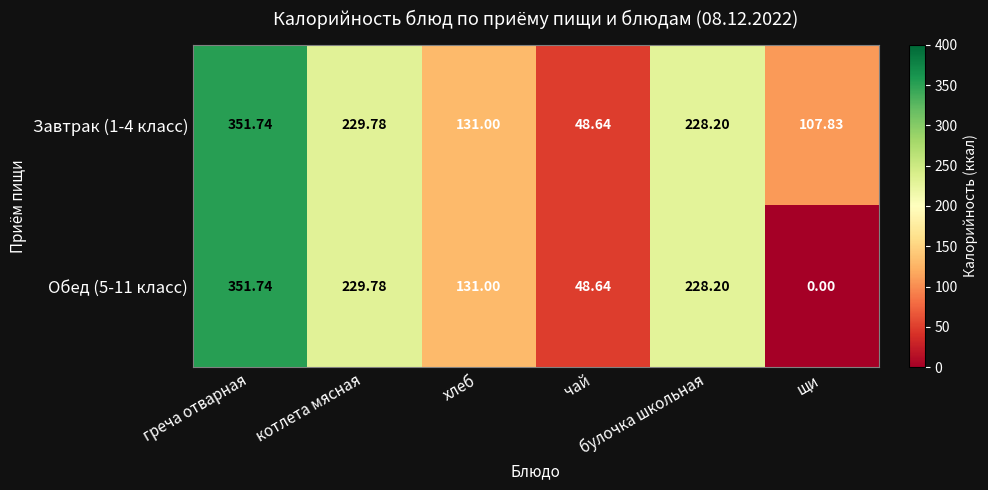

How many categories are shown in the chart?

6